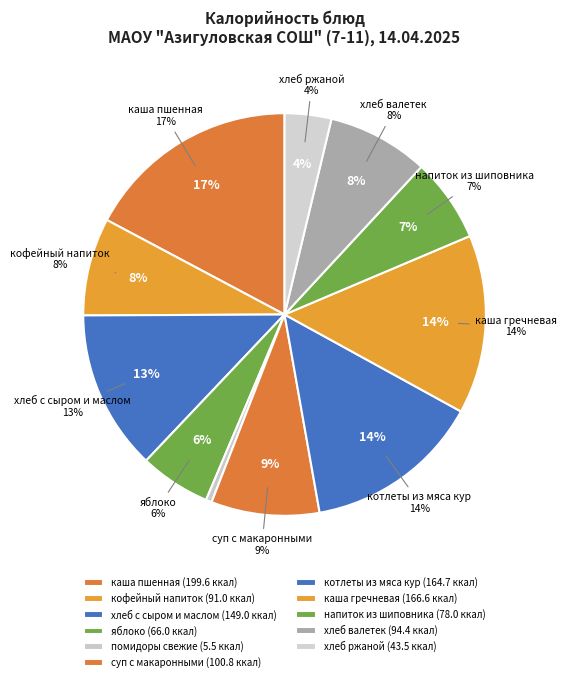

How much of the chart is everything except кофейный напиток?

92.1%